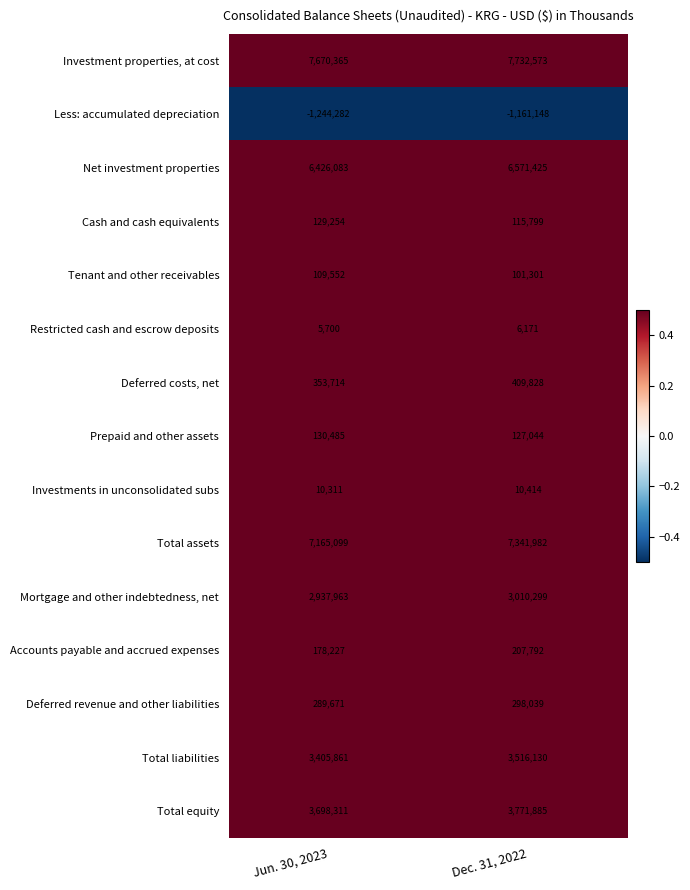

True or false: Net investment properties has a value of 4181820 at Dec. 31, 2022.

False